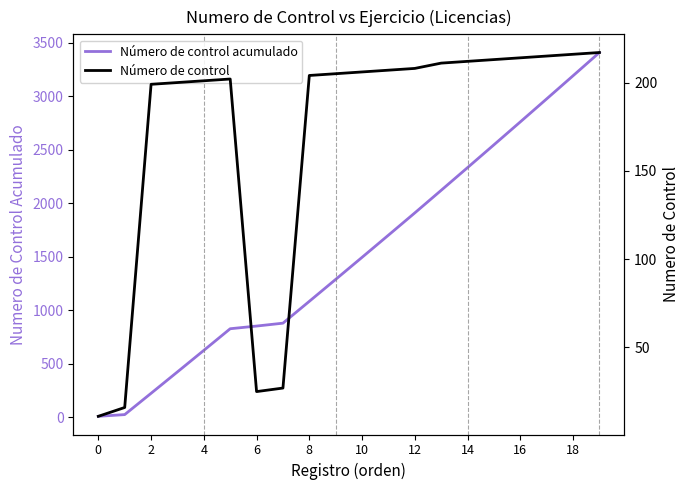

Between 14 and 8, which is larger?

14